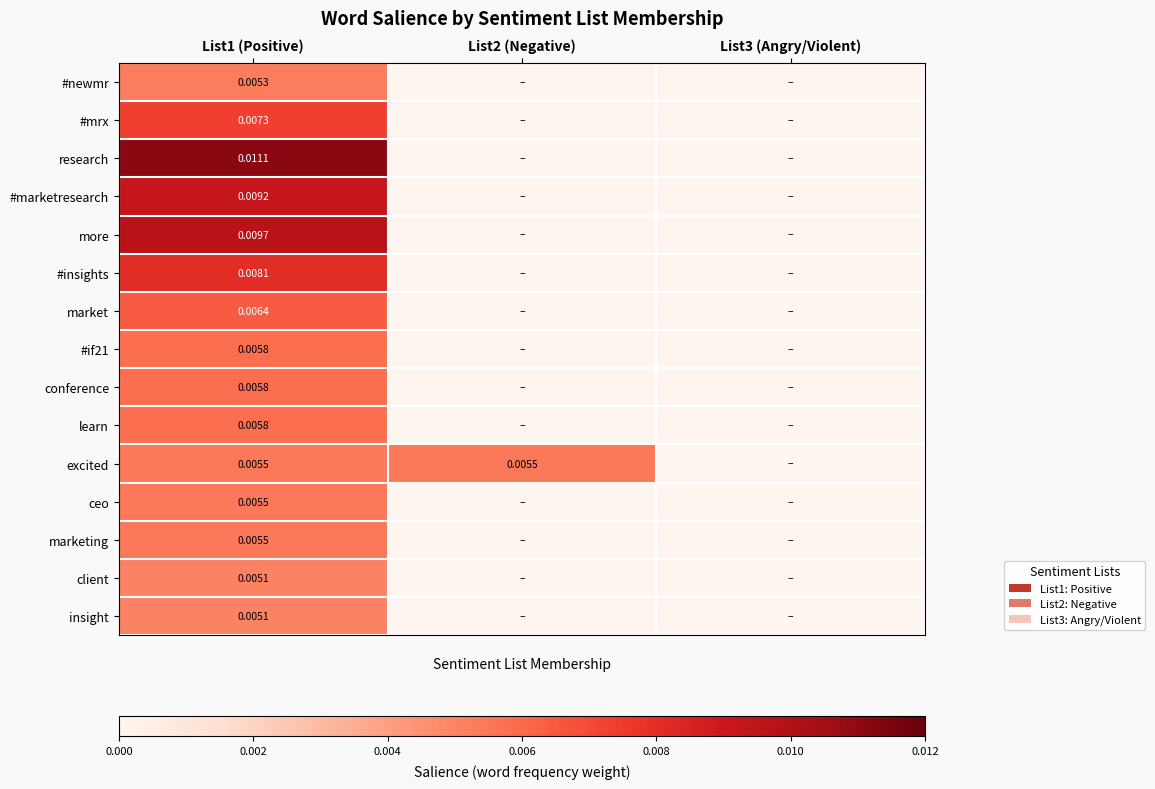

Is it true that #newmr equals 0.0 at List1 (Positive)?

True